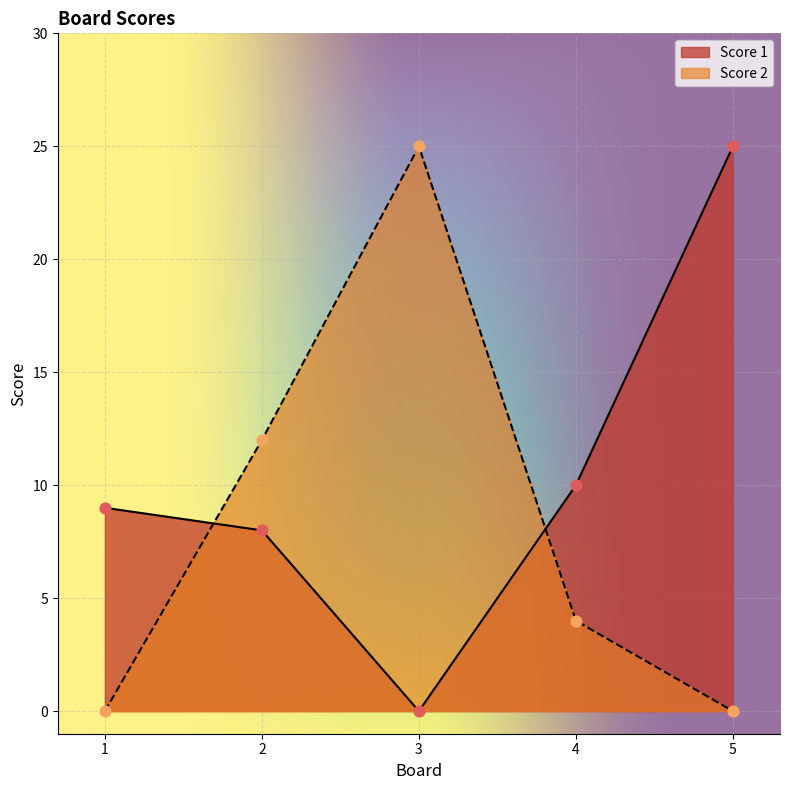

Is the value of Score 2 at 1 greater than the value of Score 1 at 2?

No